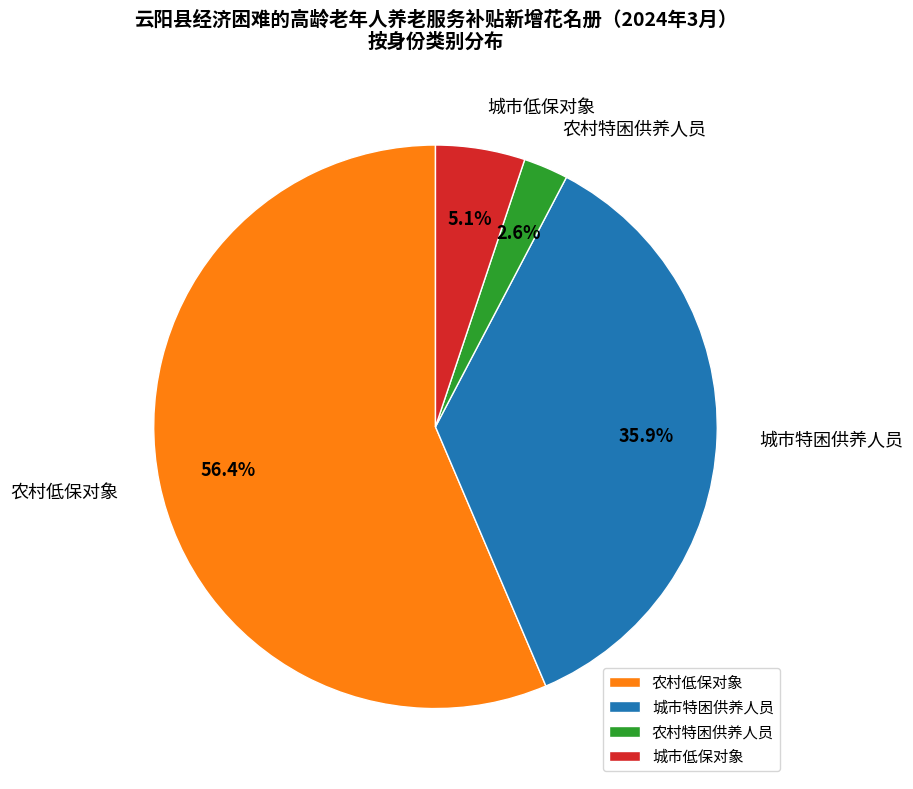

How many segments does this pie chart have?

4